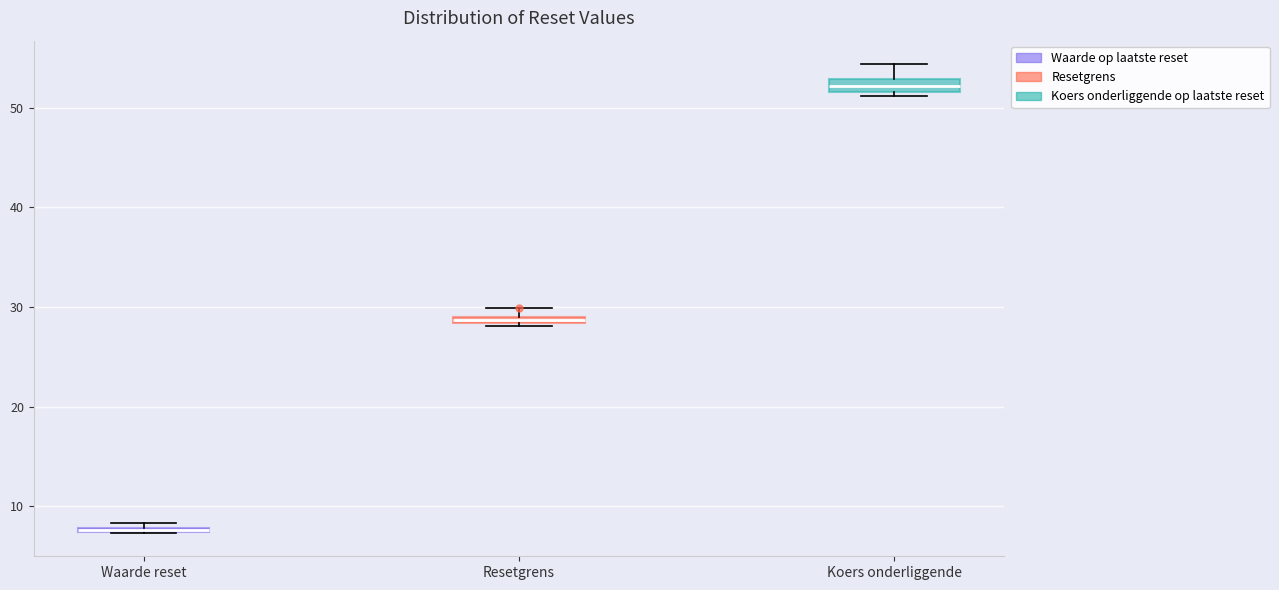

Where is the lower edge of the box for Waarde reset on the y-axis? The values are not printed on the chart, so give them approximately, as read against the axis.

7